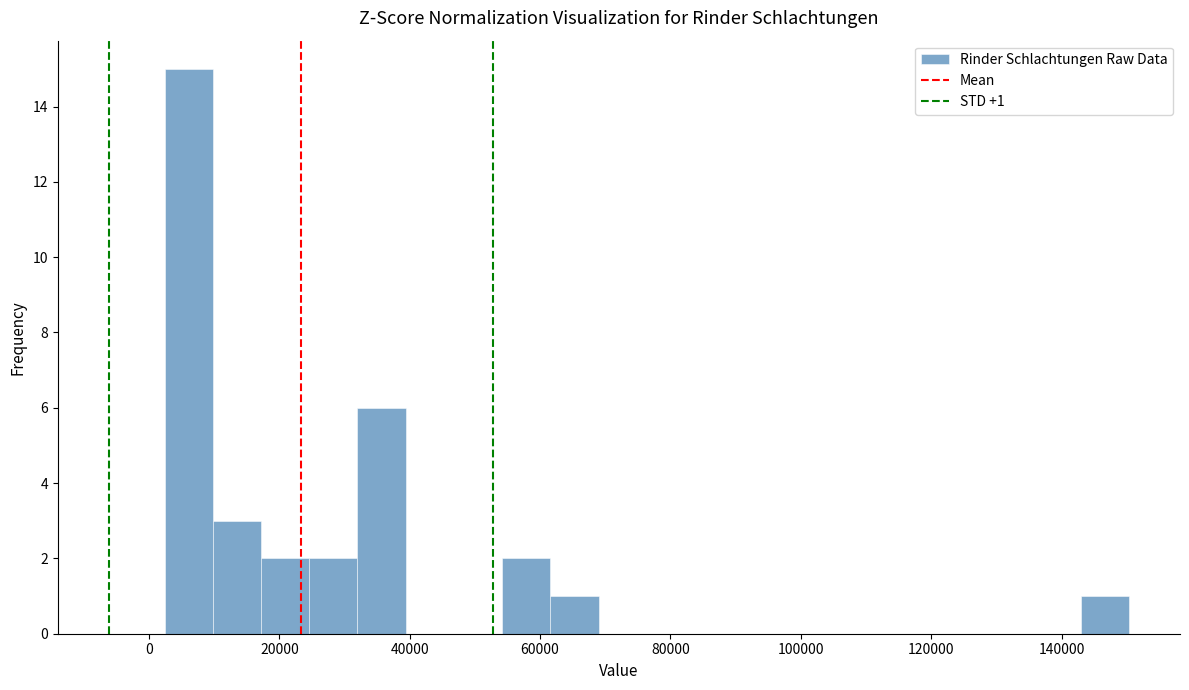

Around what value on the x-axis is the tallest bar? Give the approximate position of its centre, as read against the axis.

6000